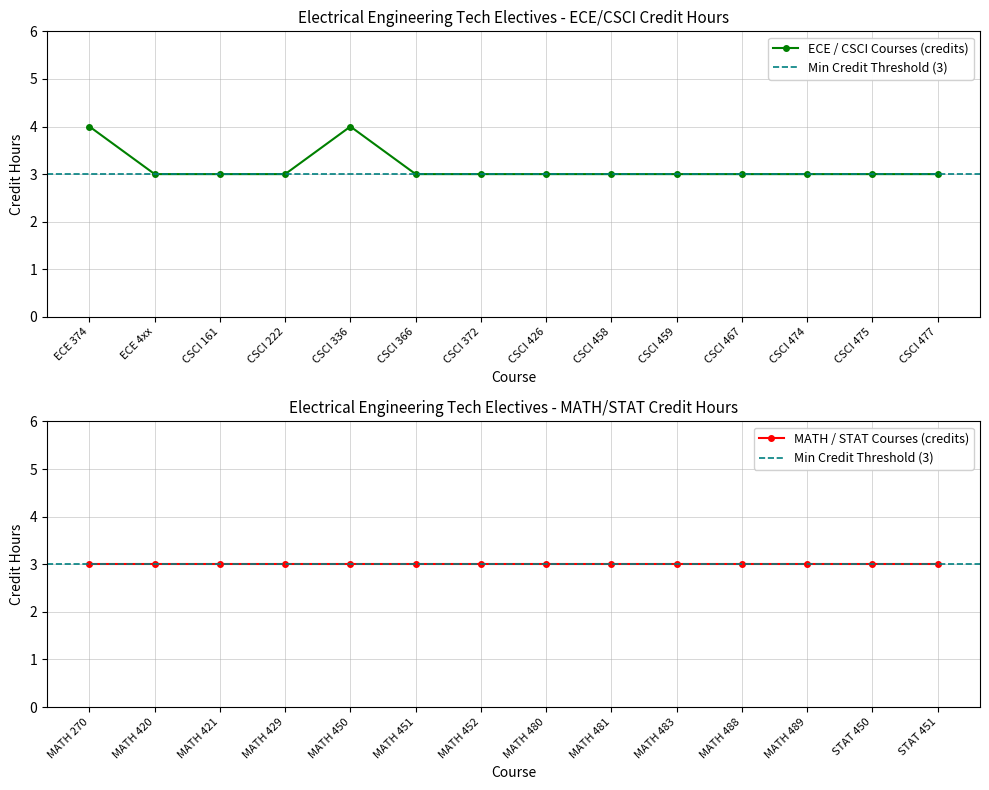

What is the label of the 14th point from the right?

ECE 374